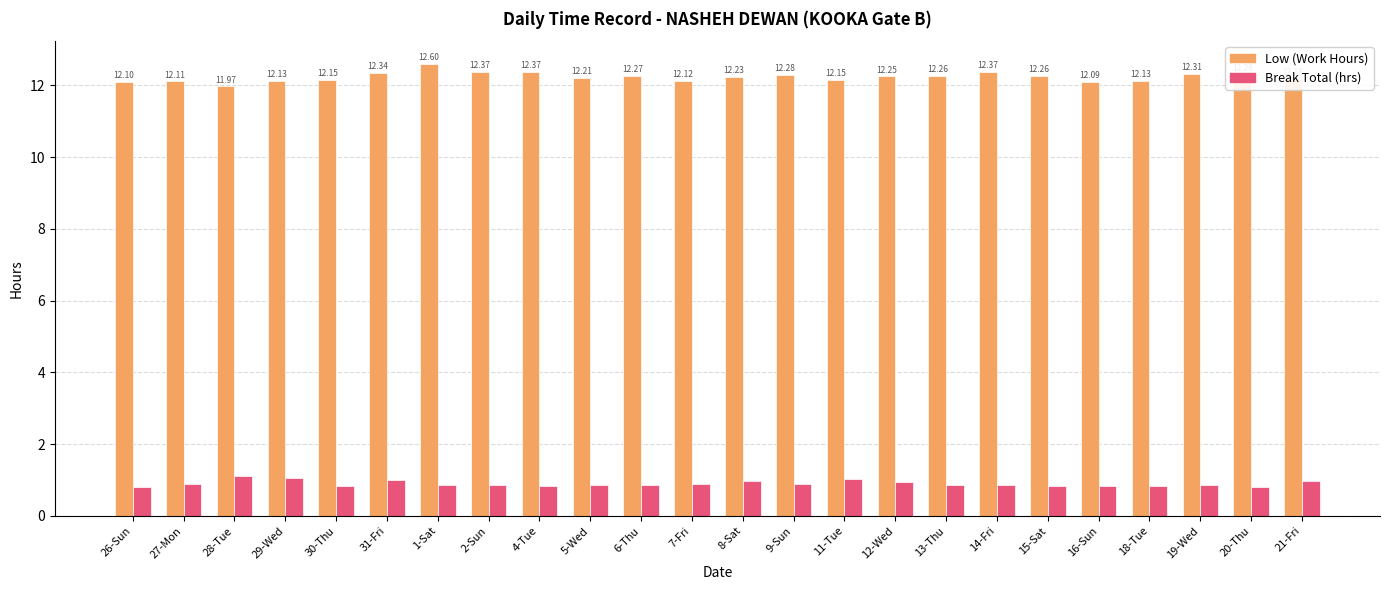

What is the spread (max minus min) of values at 21-Fri?

11.2